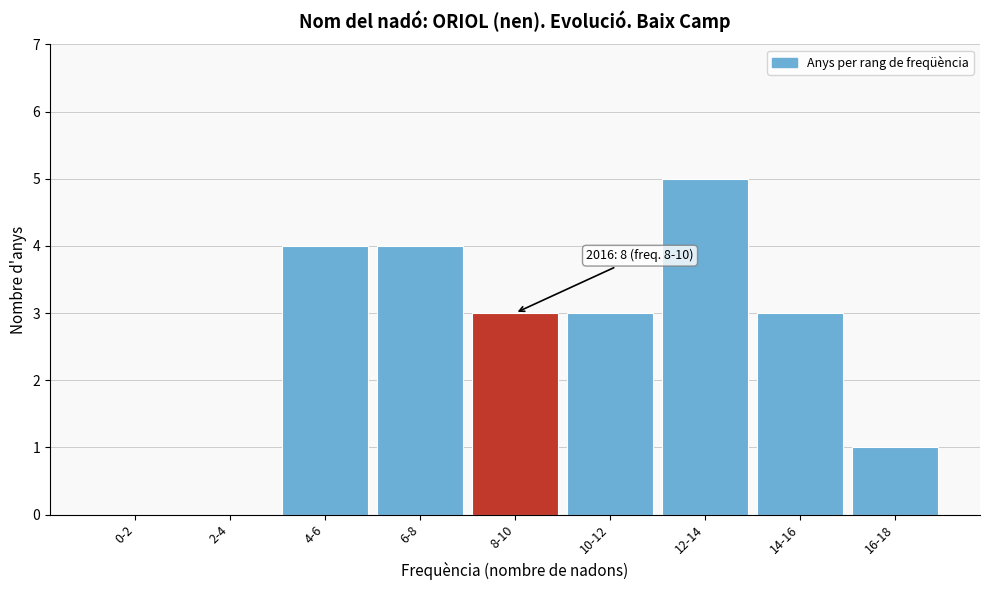

Reading right to left, list all the values displayed in this chart.

16-18=1	14-16=3	12-14=5	10-12=3	8-10=3	6-8=4	4-6=4	2-4=0	0-2=0